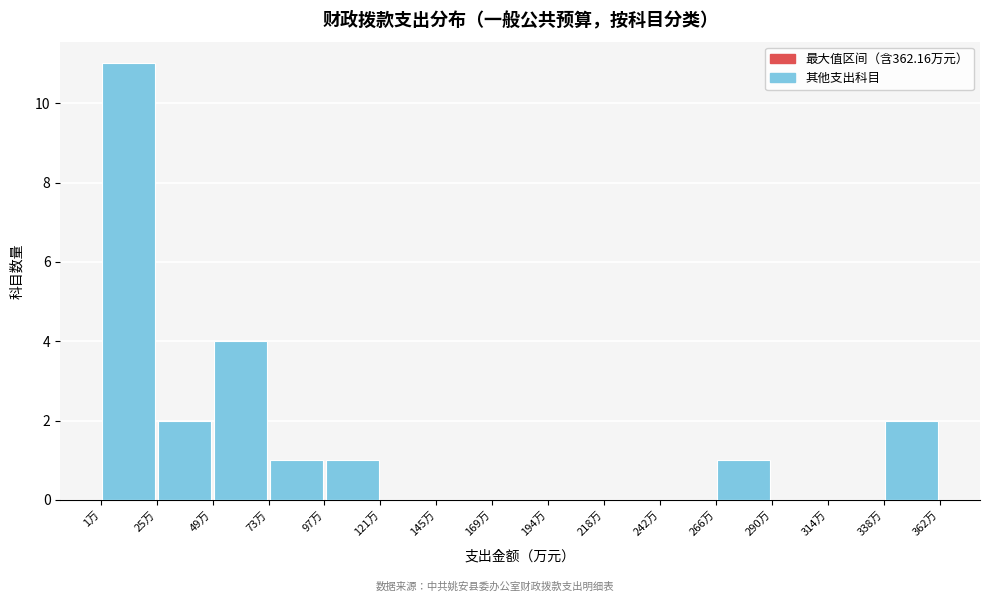

Which range on the x-axis has the tallest bar?

0 to 25